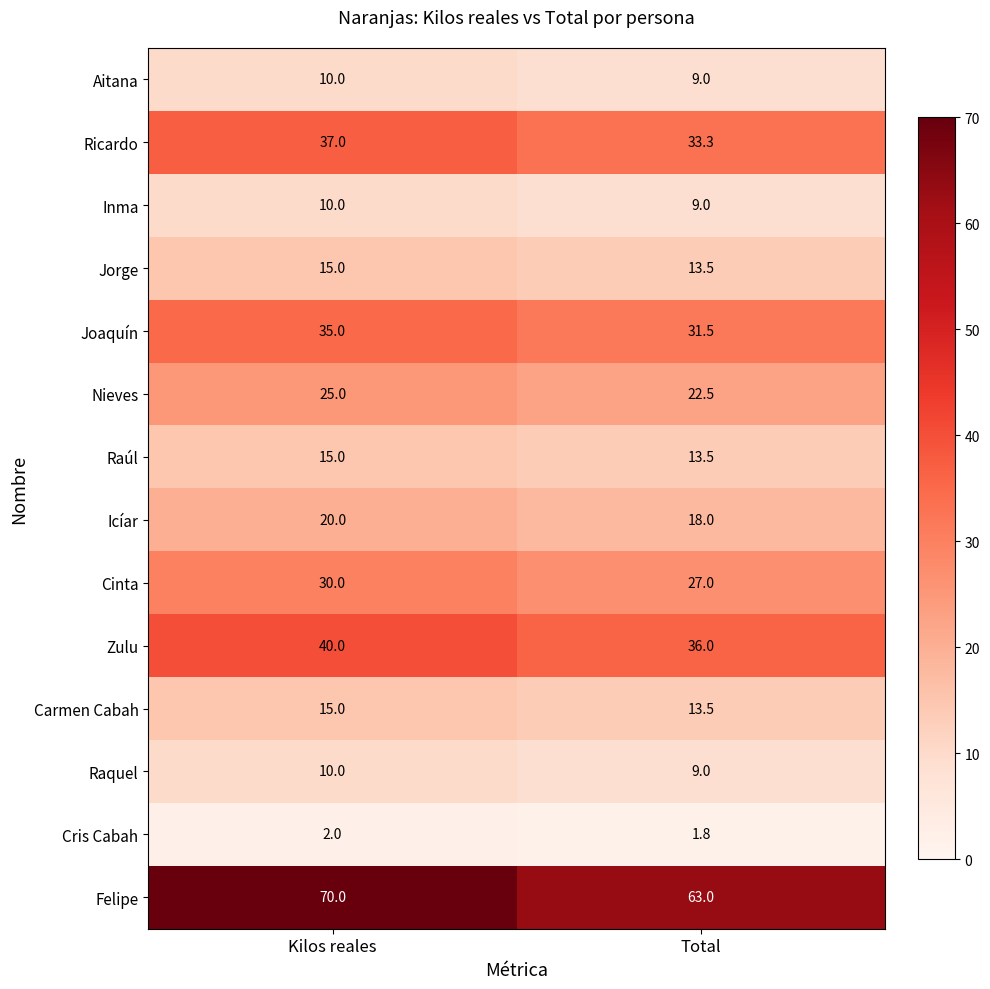

At which category is the sum across all series the highest?

Kilos reales